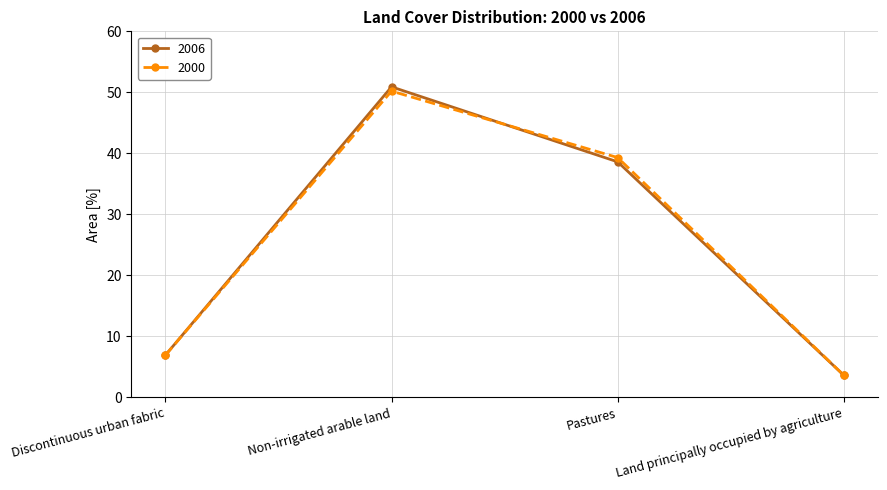

What is the maximum value shown in the chart?

50.9